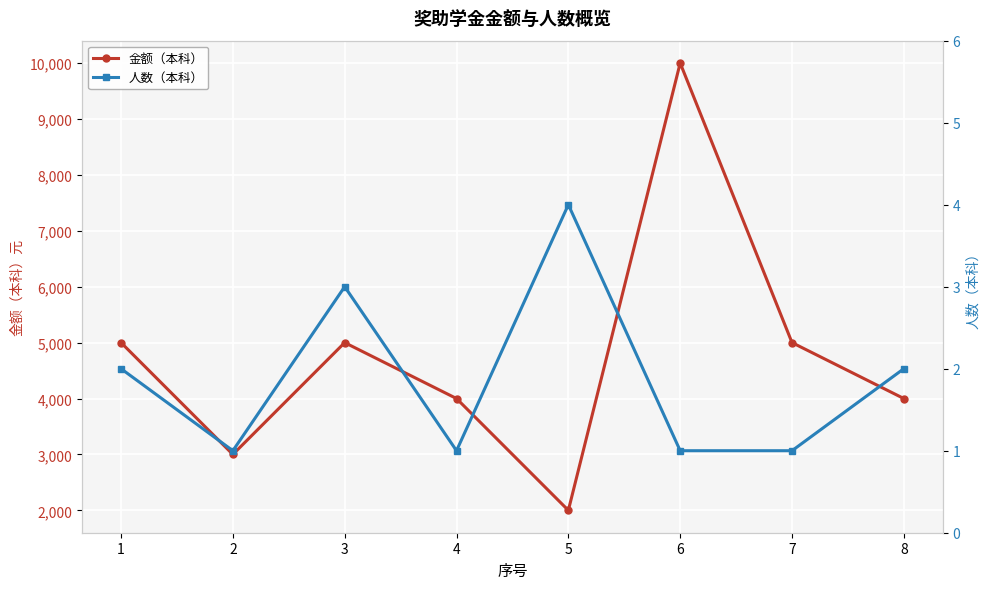

Reading right to left, what are all the values shown in this chart?

金额（本科）: 8=4000	7=5000	6=10000	5=2000	4=4000	3=5000	2=3000	1=5000
人数（本科）: 8=2	7=1	6=1	5=4	4=1	3=3	2=1	1=2